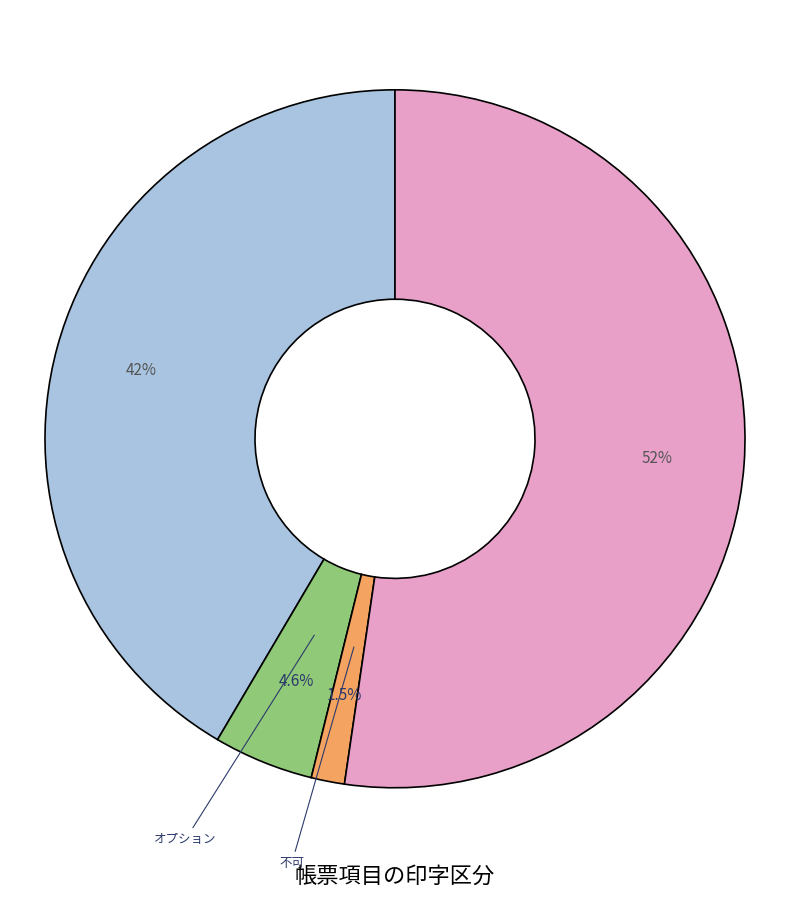

How many segments does this pie chart have?

4